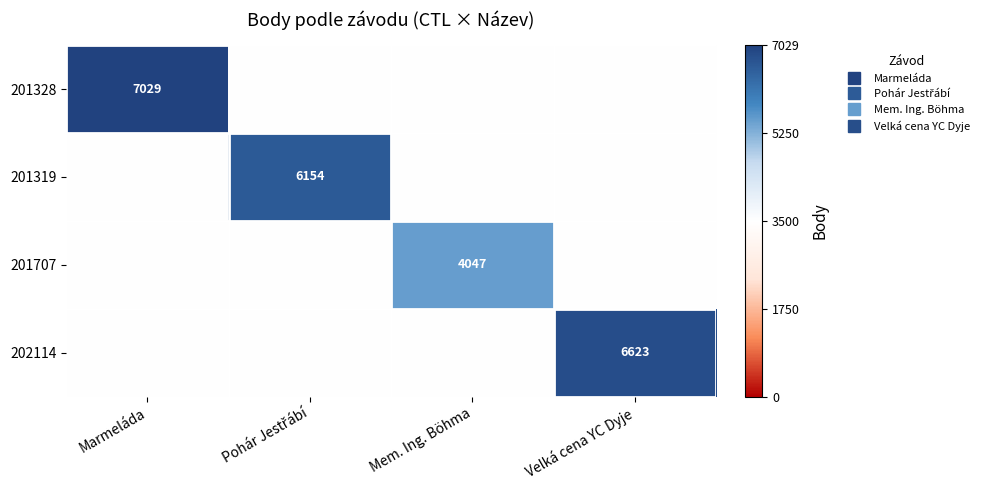

At how many categories does at least one series exceed 0?

4